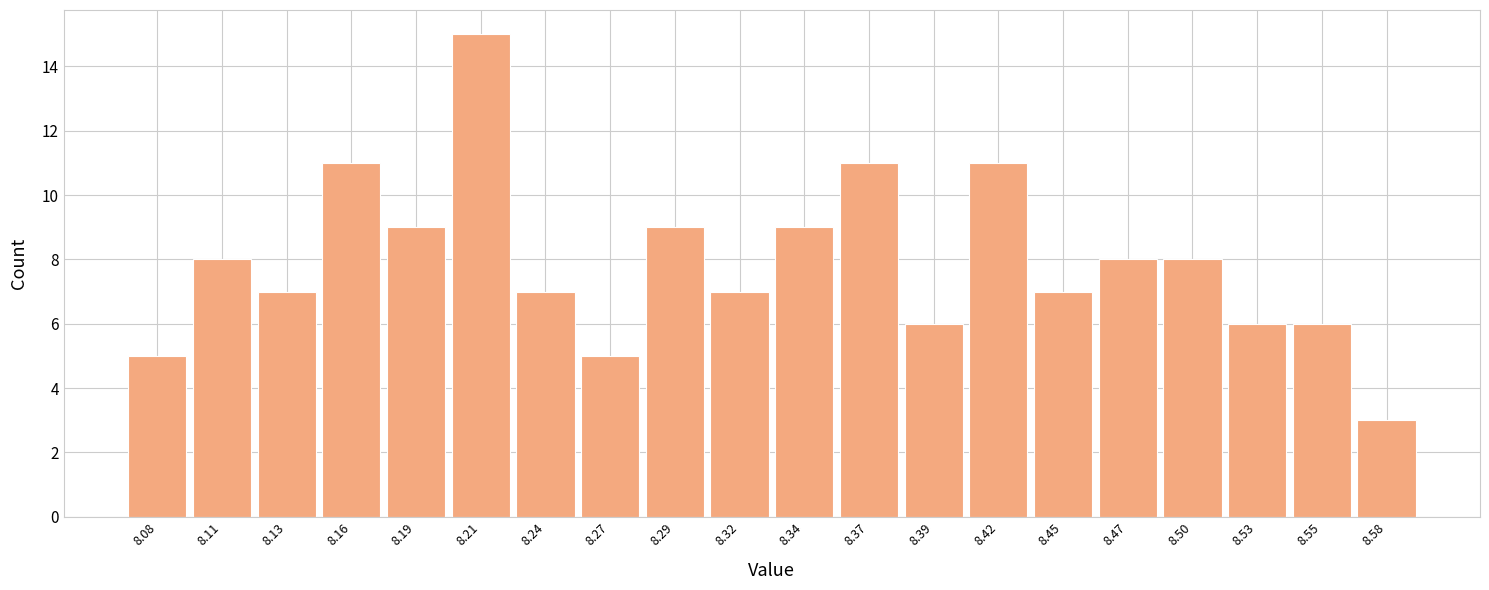

Reading left to right, list every bar in this chart as the range it spans on the x-axis followed by its height. Neither the bar edges nor the heights are printed on the chart, so give them approximately, as read against the axes.

8.070 to 8.096: 5
8.096 to 8.122: 8
8.122 to 8.148: 7
8.148 to 8.174: 11
8.174 to 8.200: 9
8.200 to 8.226: 15
8.226 to 8.252: 7
8.252 to 8.278: 5
8.278 to 8.304: 9
8.304 to 8.330: 7
8.330 to 8.356: 9
8.356 to 8.382: 11
8.382 to 8.408: 6
8.408 to 8.434: 11
8.434 to 8.460: 7
8.460 to 8.486: 8
8.486 to 8.512: 8
8.512 to 8.538: 6
8.538 to 8.564: 6
8.564 to 8.590: 3